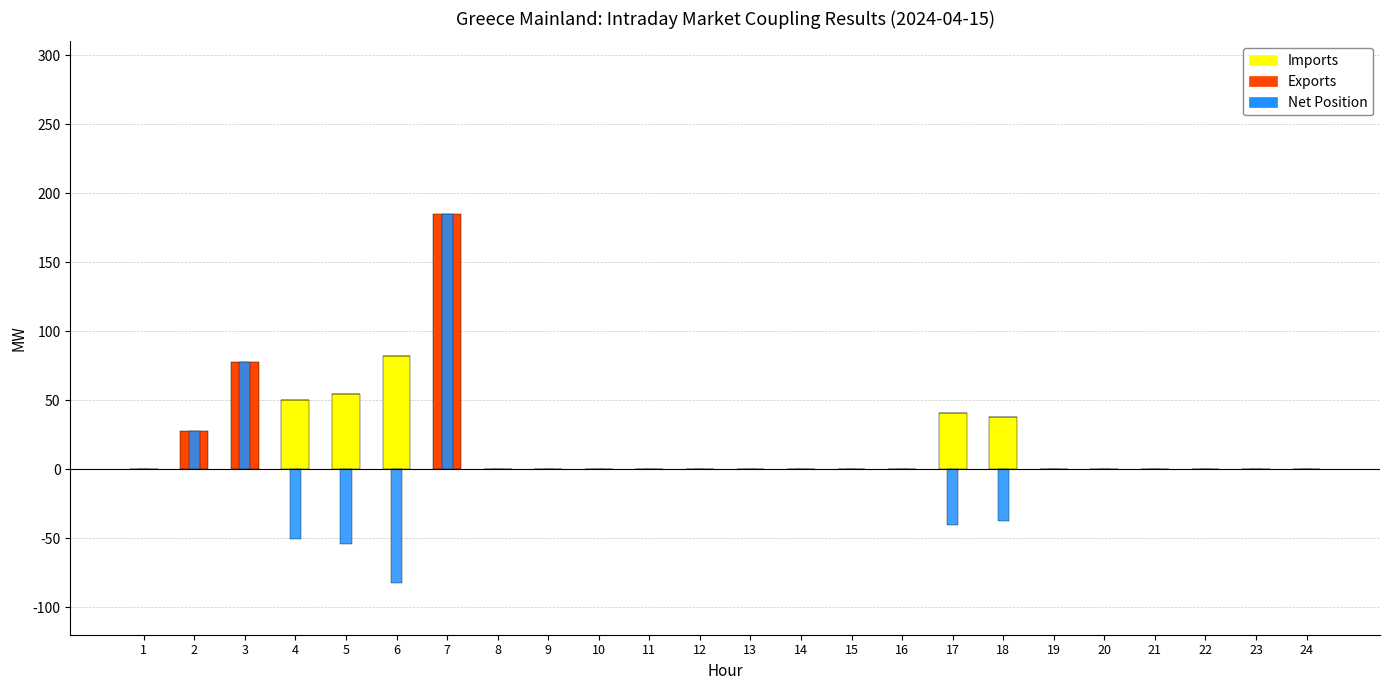

Which label corresponds to the smallest value in the chart?

6